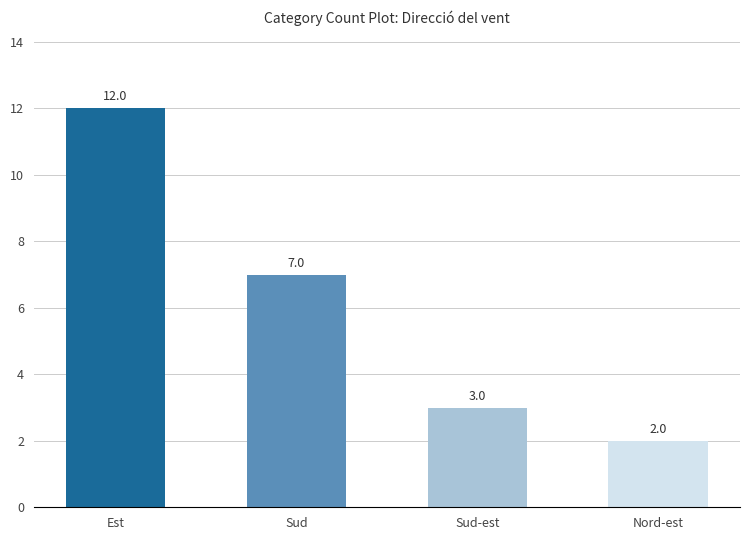

How many values are between 3 and 12?

3